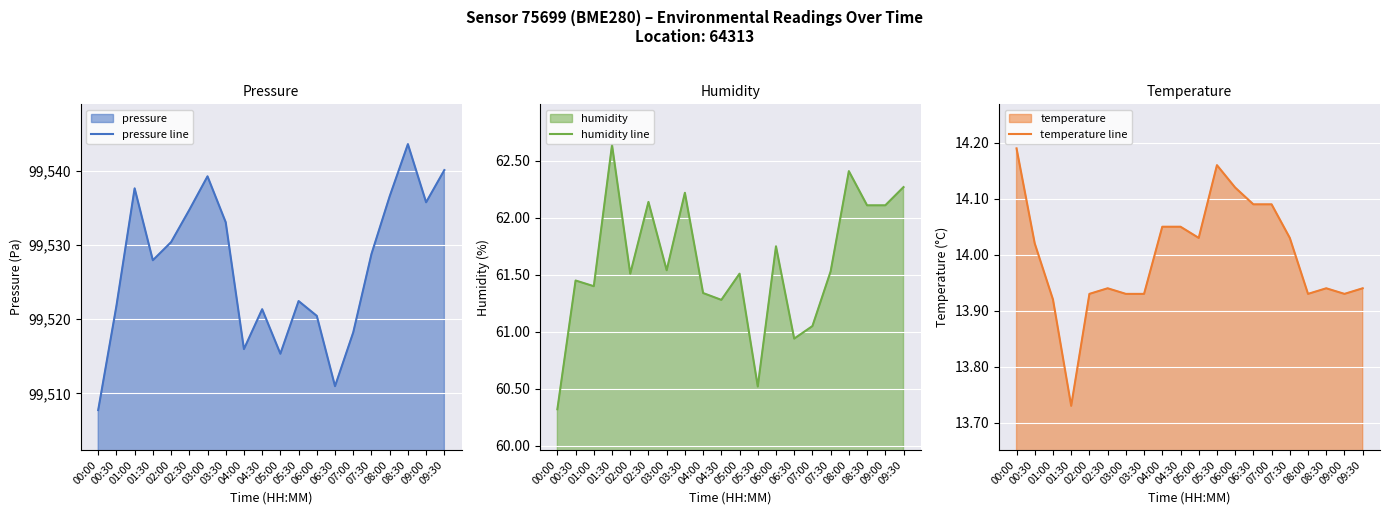

How many lines are shown in the chart?

3